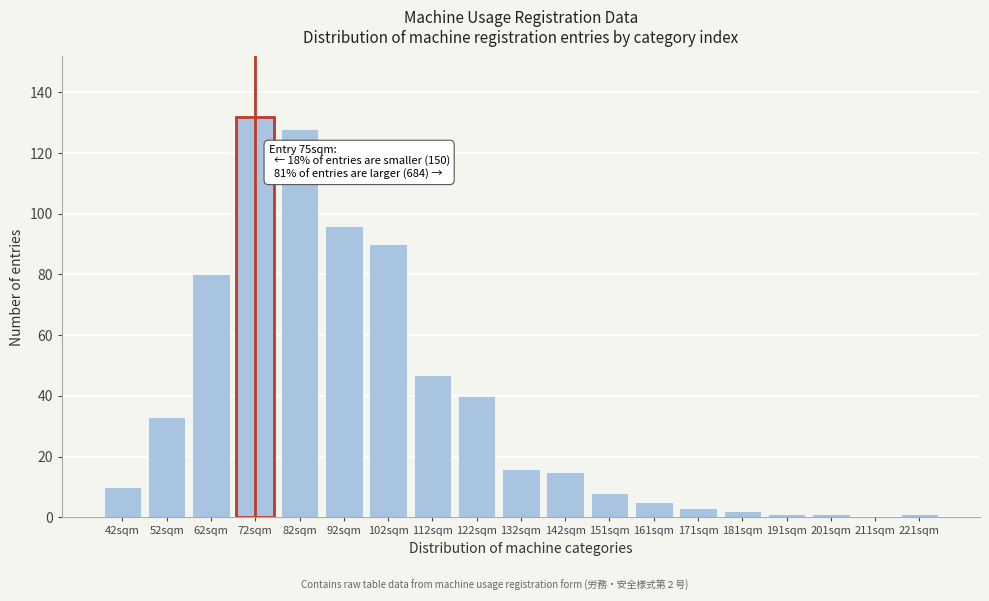

Reading left to right, list all the values displayed in this chart.

42sqm=10	52sqm=33	62sqm=80	72sqm=132	82sqm=128	92sqm=96	102sqm=90	112sqm=47	122sqm=40	132sqm=16	142sqm=15	151sqm=8	161sqm=5	171sqm=3	181sqm=2	191sqm=1	201sqm=1	211sqm=0	221sqm=1